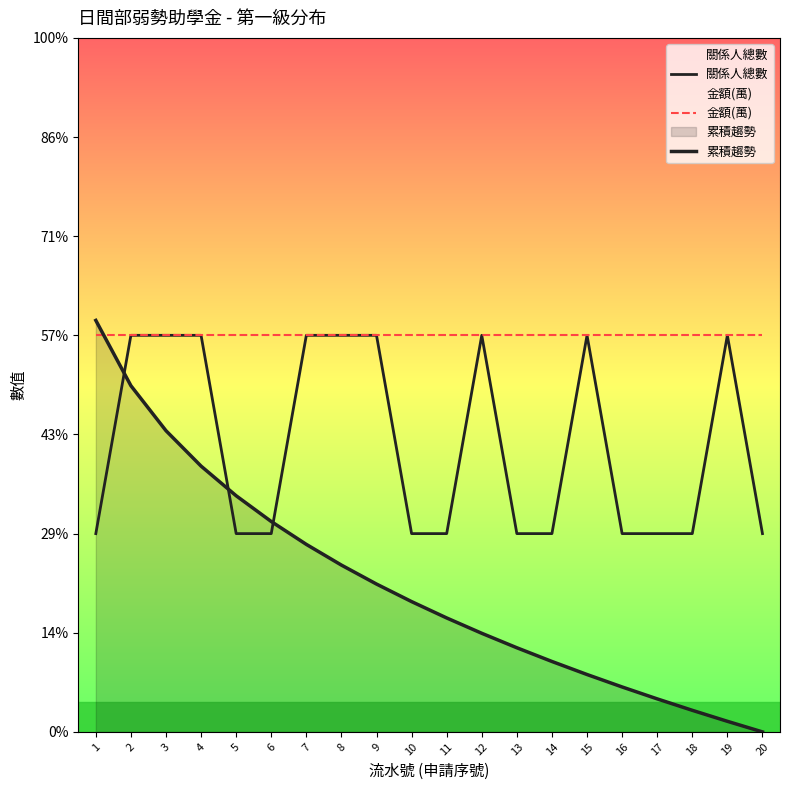

Reading left to right, list all the values displayed in this chart.

關係人總數: 1=1.0	2=2.0	3=2.0	4=2.0	5=1.0	6=1.0	7=2.0	8=2.0	9=2.0	10=1.0	11=1.0	12=2.0	13=1.0	14=1.0	15=2.0	16=1.0	17=1.0	18=1.0	19=2.0	20=1.0
金額(萬): 1=2.0	2=2.0	3=2.0	4=2.0	5=2.0	6=2.0	7=2.0	8=2.0	9=2.0	10=2.0	11=2.0	12=2.0	13=2.0	14=2.0	15=2.0	16=2.0	17=2.0	18=2.0	19=2.0	20=2.0
累積趨勢: 1=2.1	2=1.7	3=1.5	4=1.3	5=1.2	6=1.1	7=0.9	8=0.8	9=0.7	10=0.7	11=0.6	12=0.5	13=0.4	14=0.4	15=0.3	16=0.2	17=0.2	18=0.1	19=0.1	20=0.0